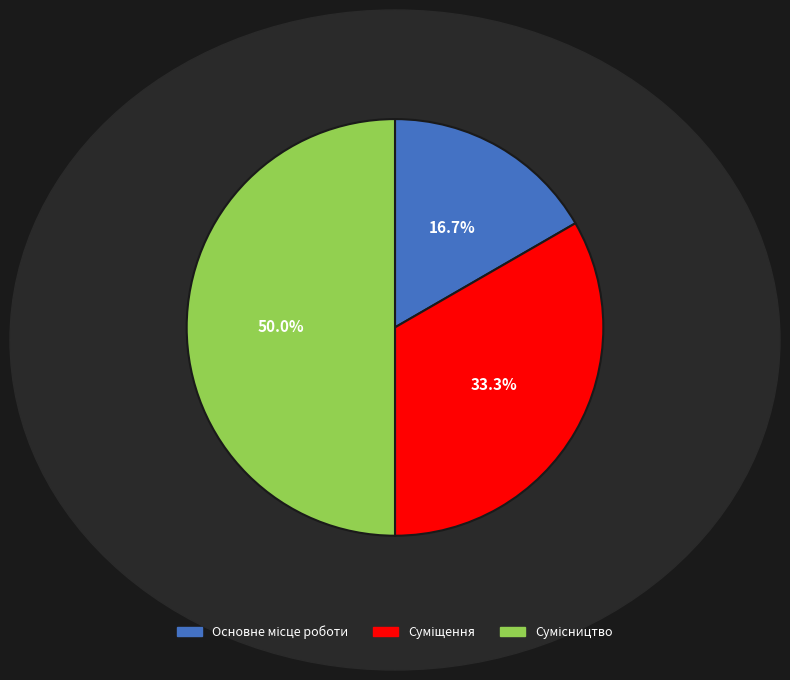

What is the total percentage of Суміщення and Сумісництво?

83.3%